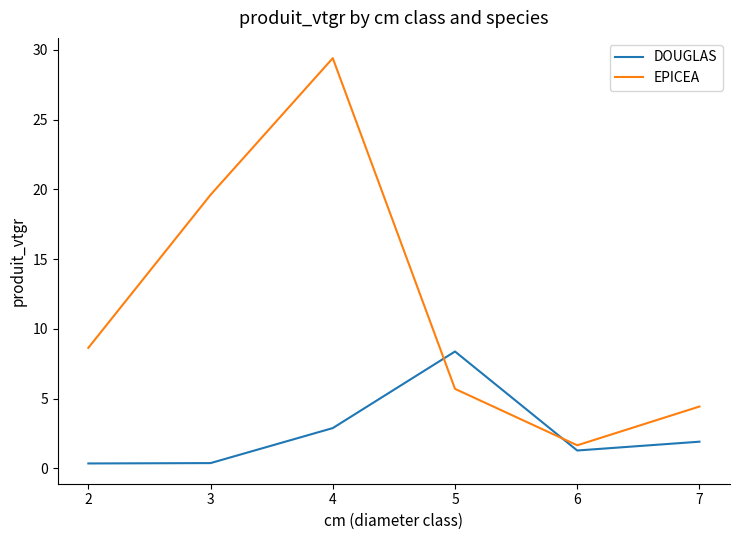

How many times do EPICEA and DOUGLAS cross each other?

2